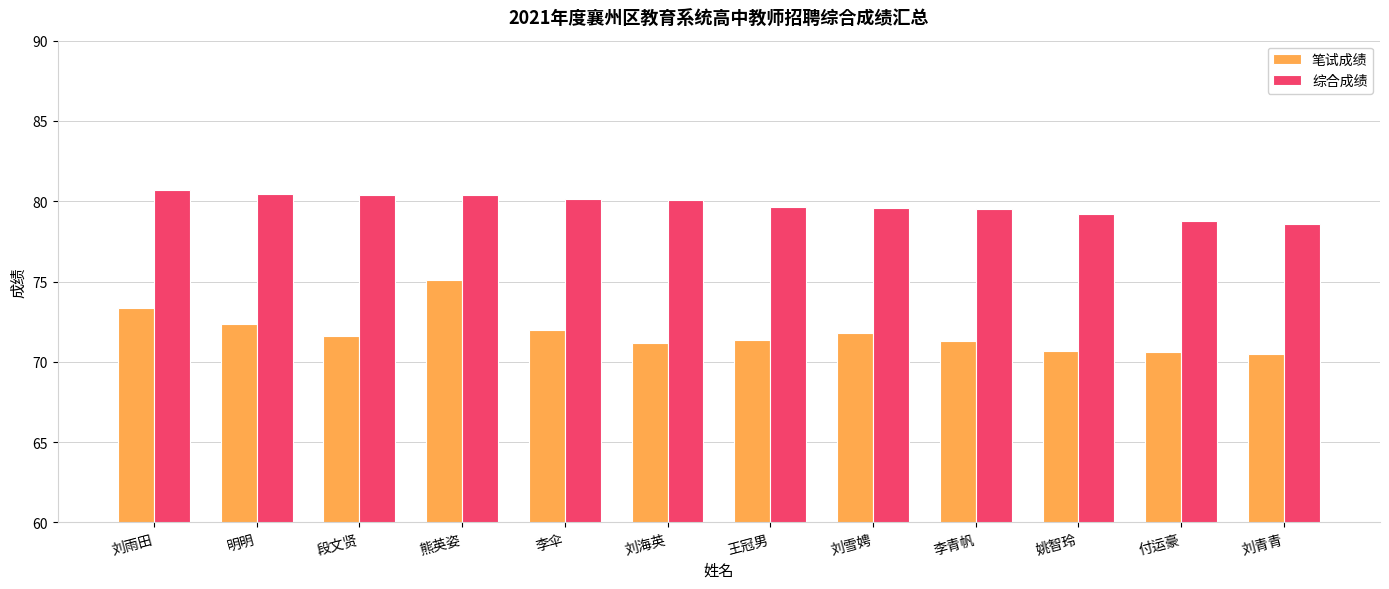

What are all the series names shown in the legend?

笔试成绩, 综合成绩